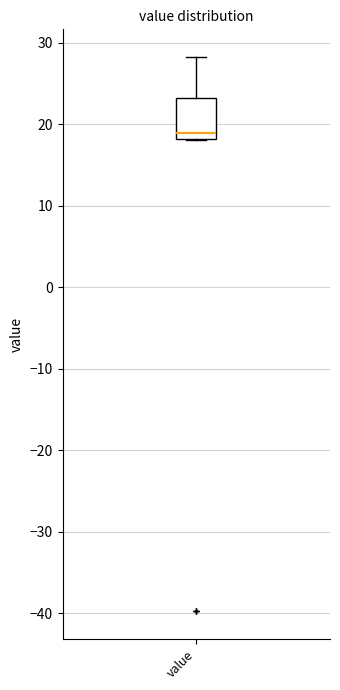

Where is the upper edge of the box for value on the y-axis? The values are not printed on the chart, so give them approximately, as read against the axis.

23